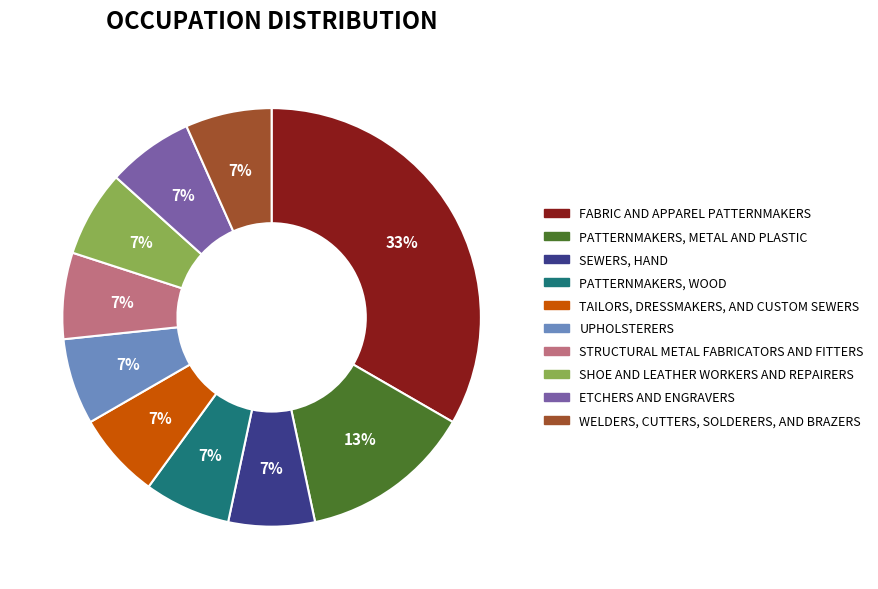

To the nearest percent, what is the average slice percentage?

10%